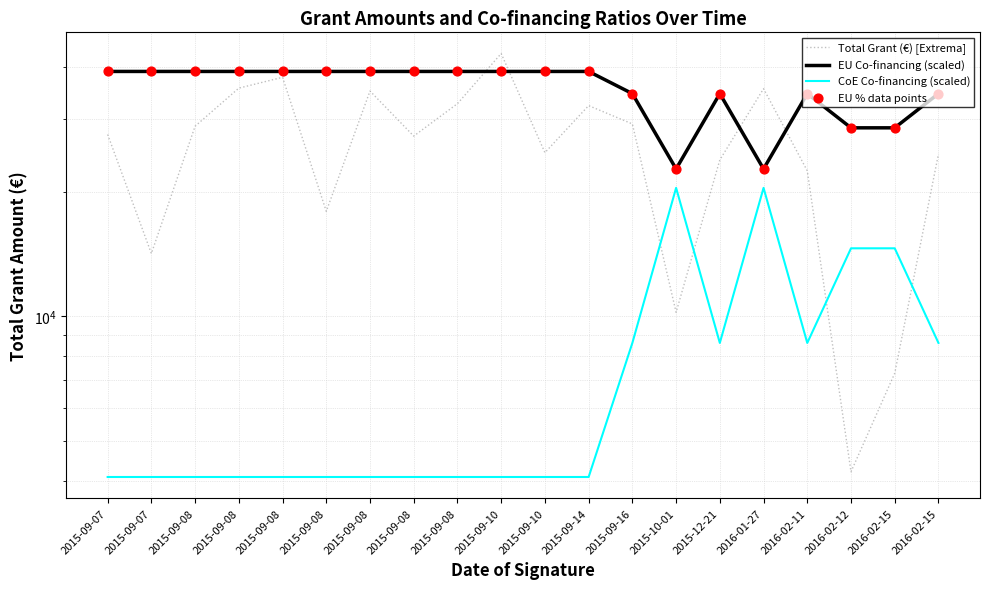

At which category is the sum across all series the highest?

2015-09-10